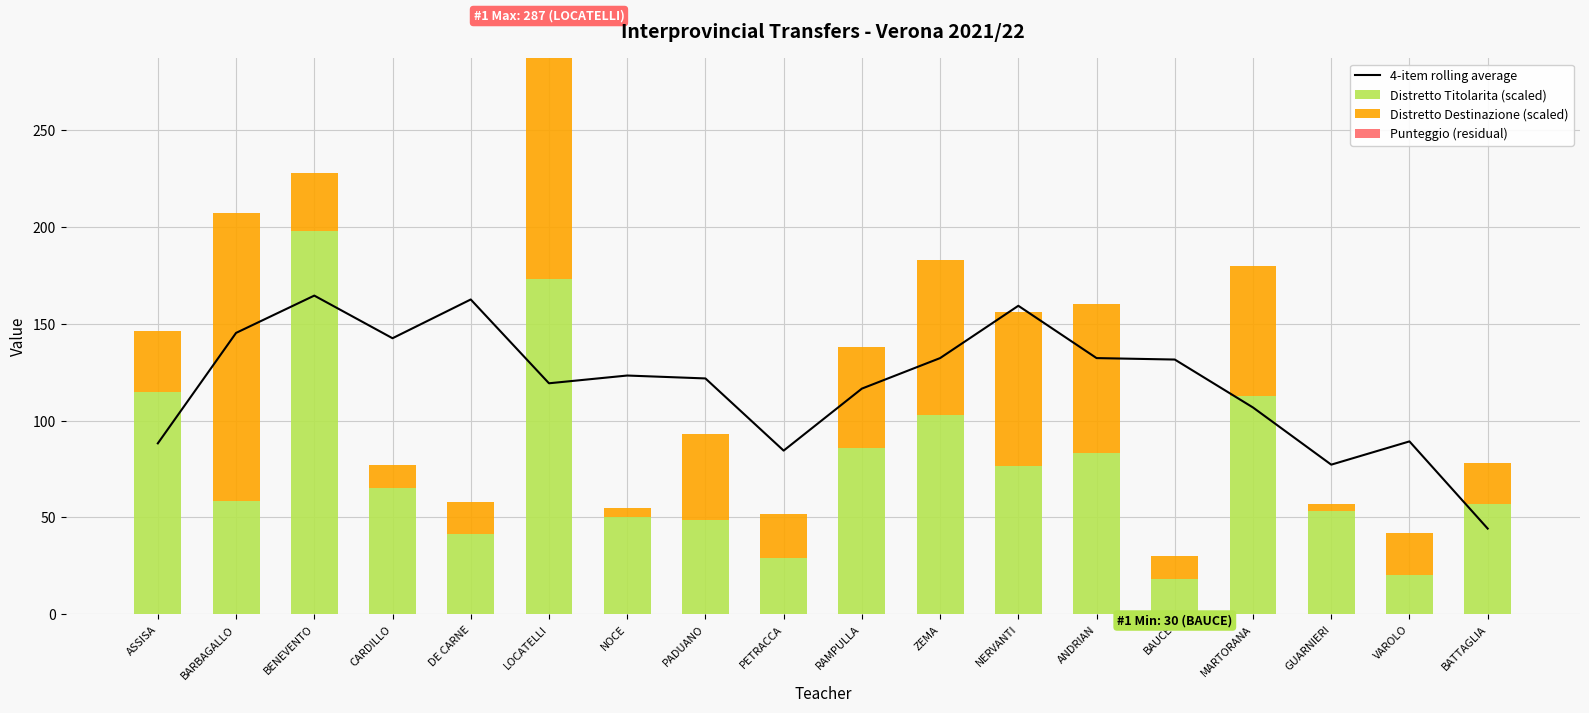

At how many categories does at least one series exceed 5?

18